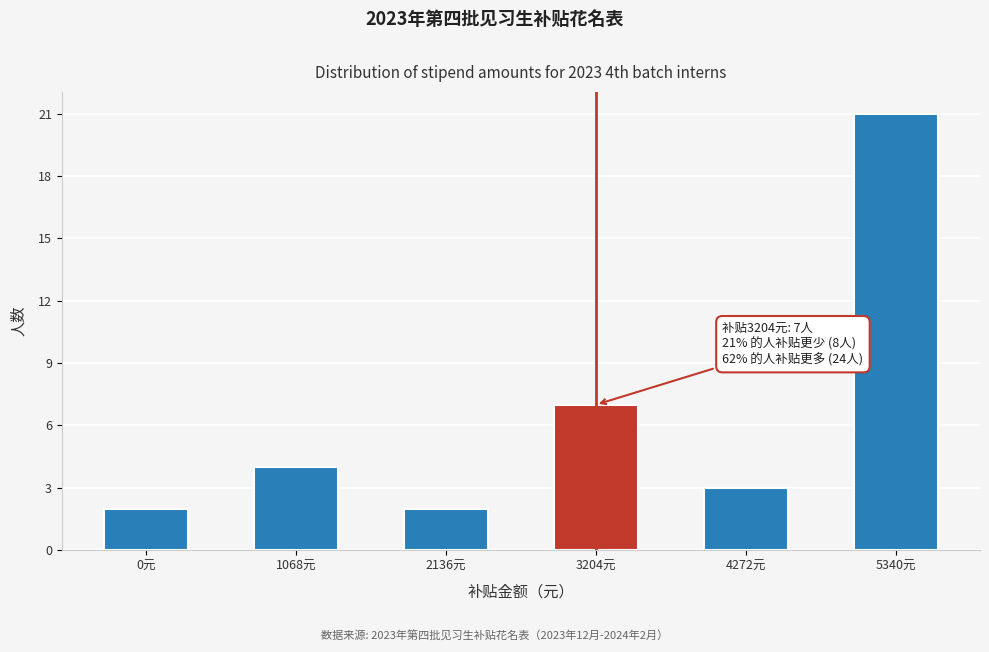

Reading right to left, list all the values displayed in this chart.

5340元=21	4272元=3	3204元=7	2136元=2	1068元=4	0元=2